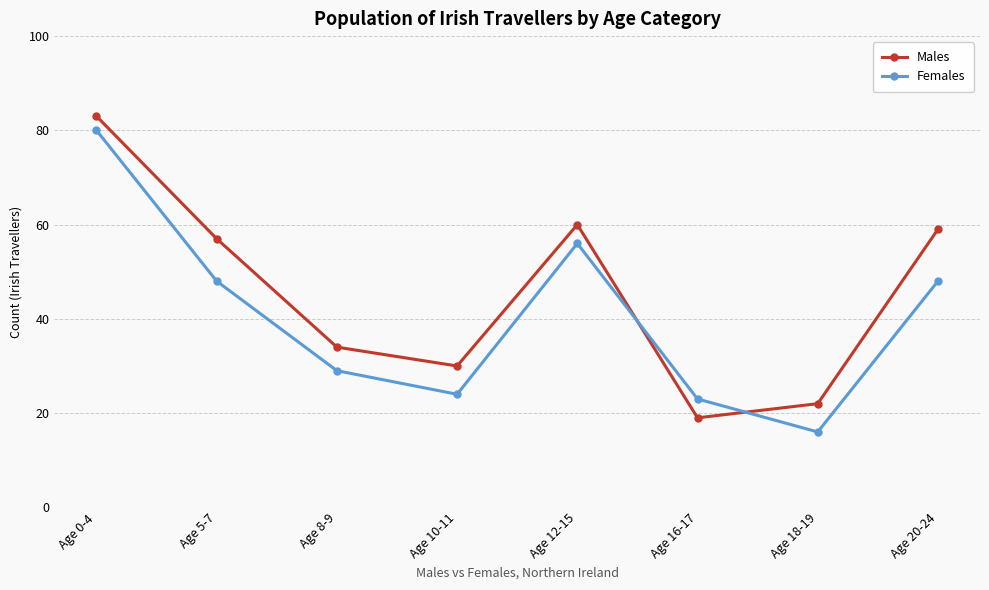

In Males, how many points are higher than both neighbors (excluding endpoints)?

1